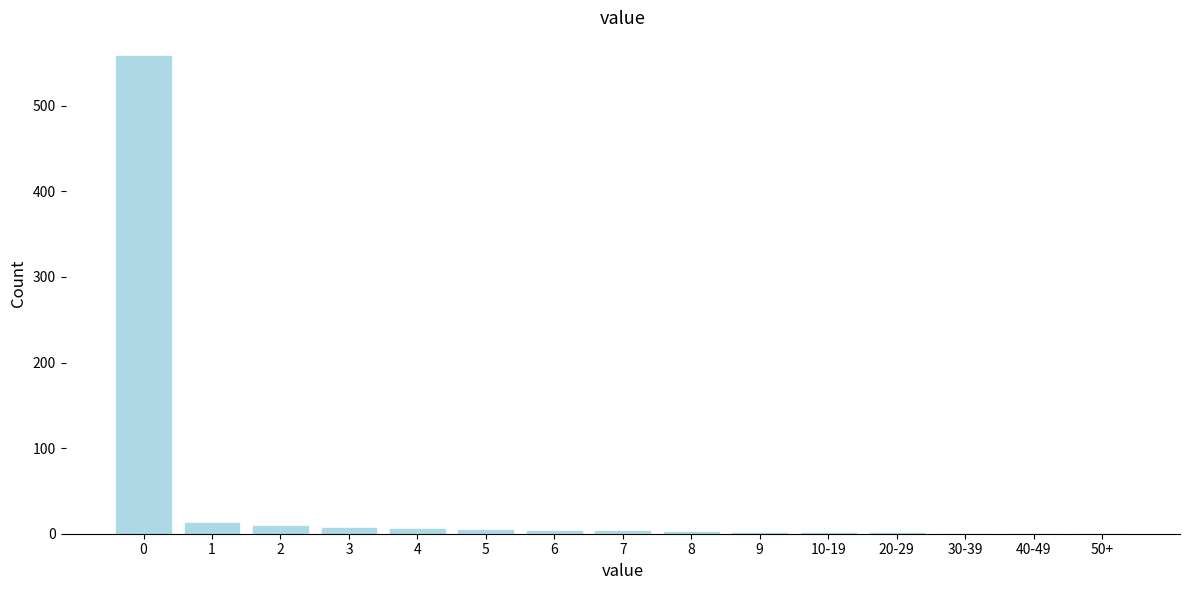

What is the greatest value displayed?

558